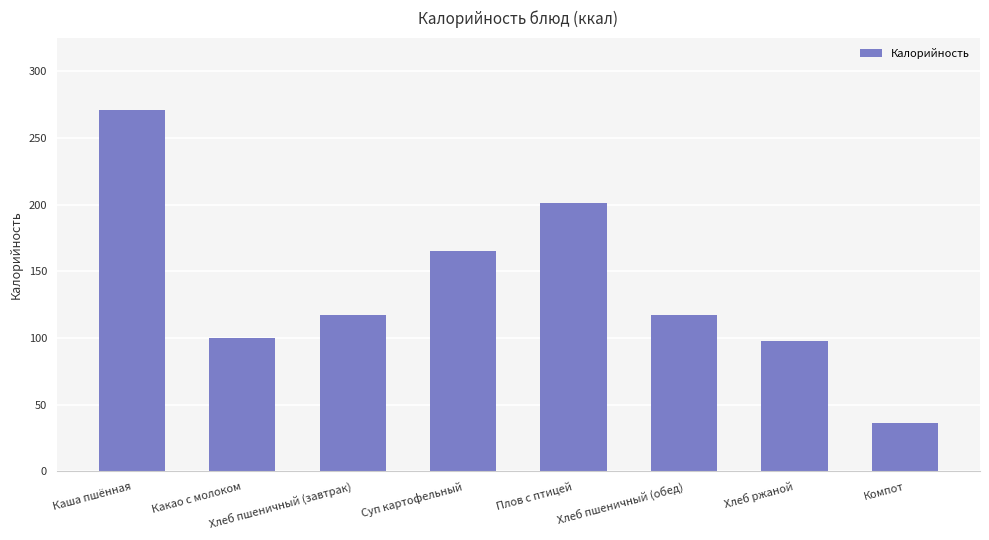

What is the label of the 3rd bar from the right?

Хлеб пшеничный (обед)